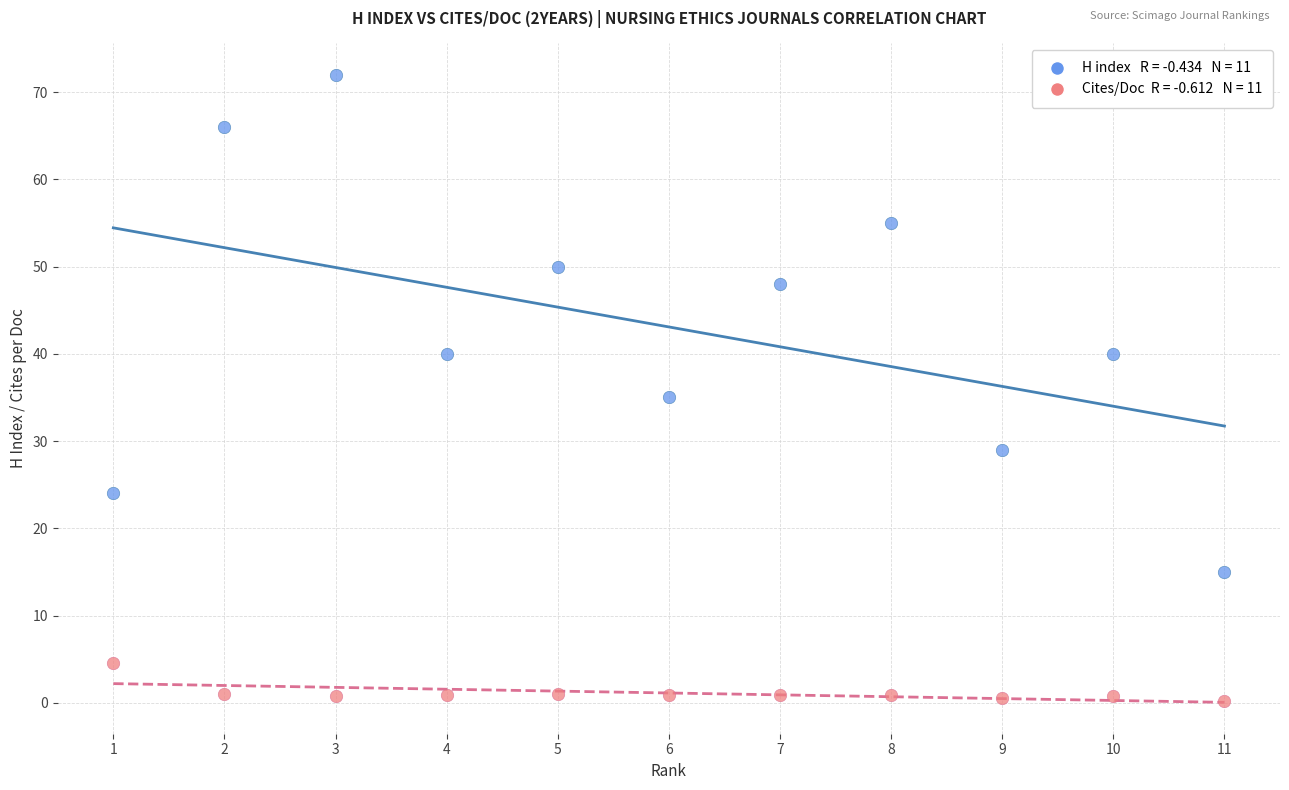

Across all series, what Y value is closest to 36?

35.0